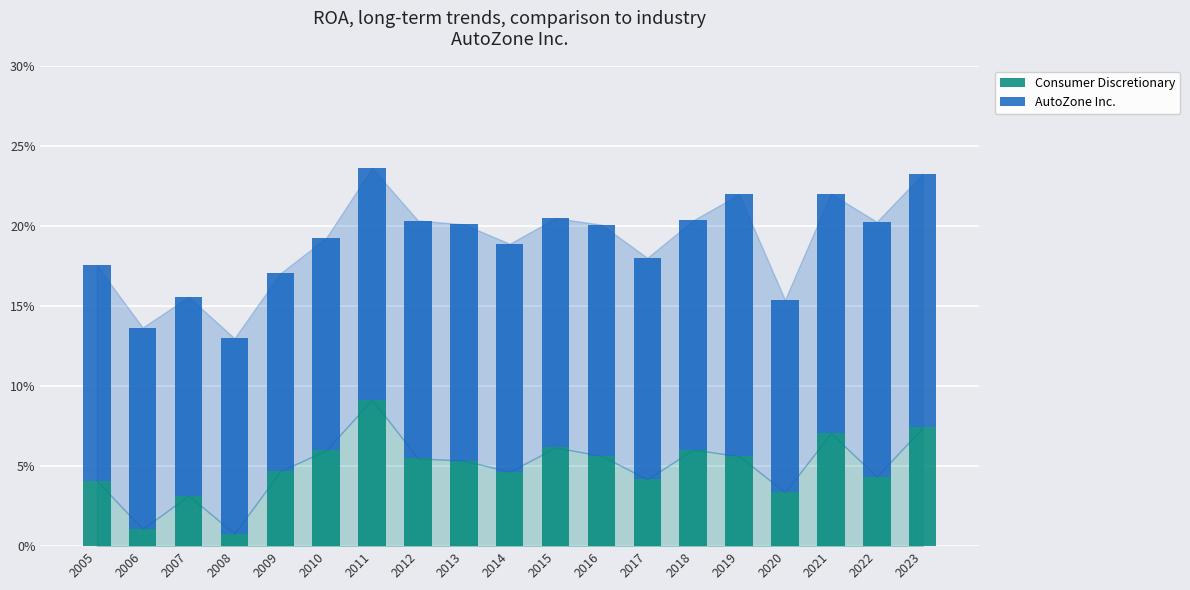

Does the chart contain any negative values?

No